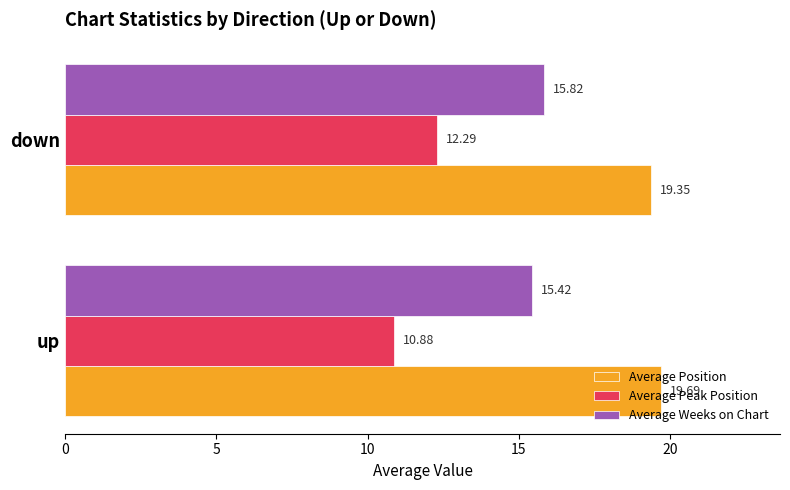

Which series has the widest spread of values?

Average Peak Position